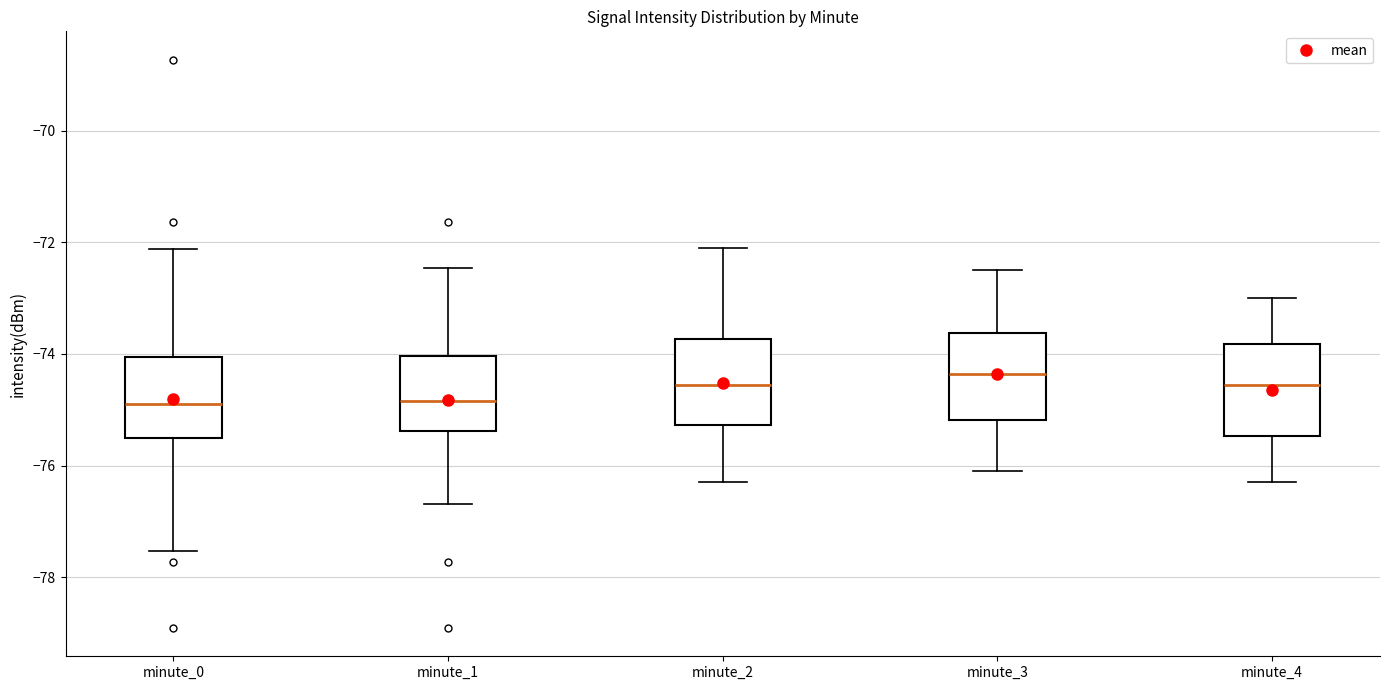

Reading left to right, transcribe this box plot: for each box, give where its median line is, the range the box spans, and where its two whiskers end, as read against the y-axis. The values are not printed on the chart, so give them approximately, as read against the axis.

minute_0: median -74.8, box -75.6 to -74.0, whiskers -77.6 to -72.2
minute_1: median -74.8, box -75.4 to -74.0, whiskers -76.6 to -72.4
minute_2: median -74.6, box -75.2 to -73.8, whiskers -76.2 to -72.0
minute_3: median -74.4, box -75.2 to -73.6, whiskers -76.0 to -72.4
minute_4: median -74.6, box -75.4 to -73.8, whiskers -76.2 to -73.0